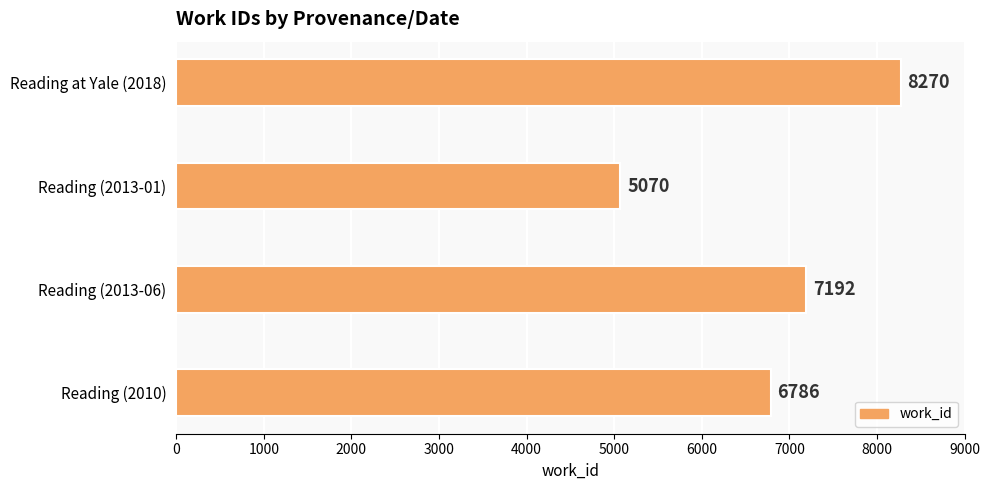

List the labels in order of value, largest first.

Reading at Yale (2018), Reading (2013-06), Reading (2010), Reading (2013-01)